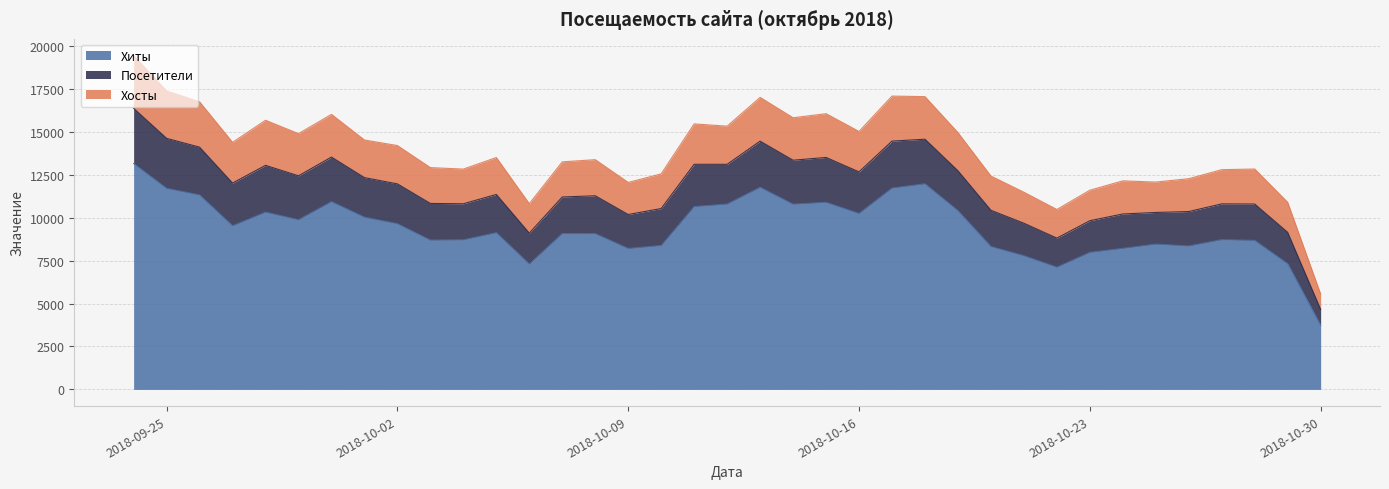

What is the maximum value for Хиты?

13156